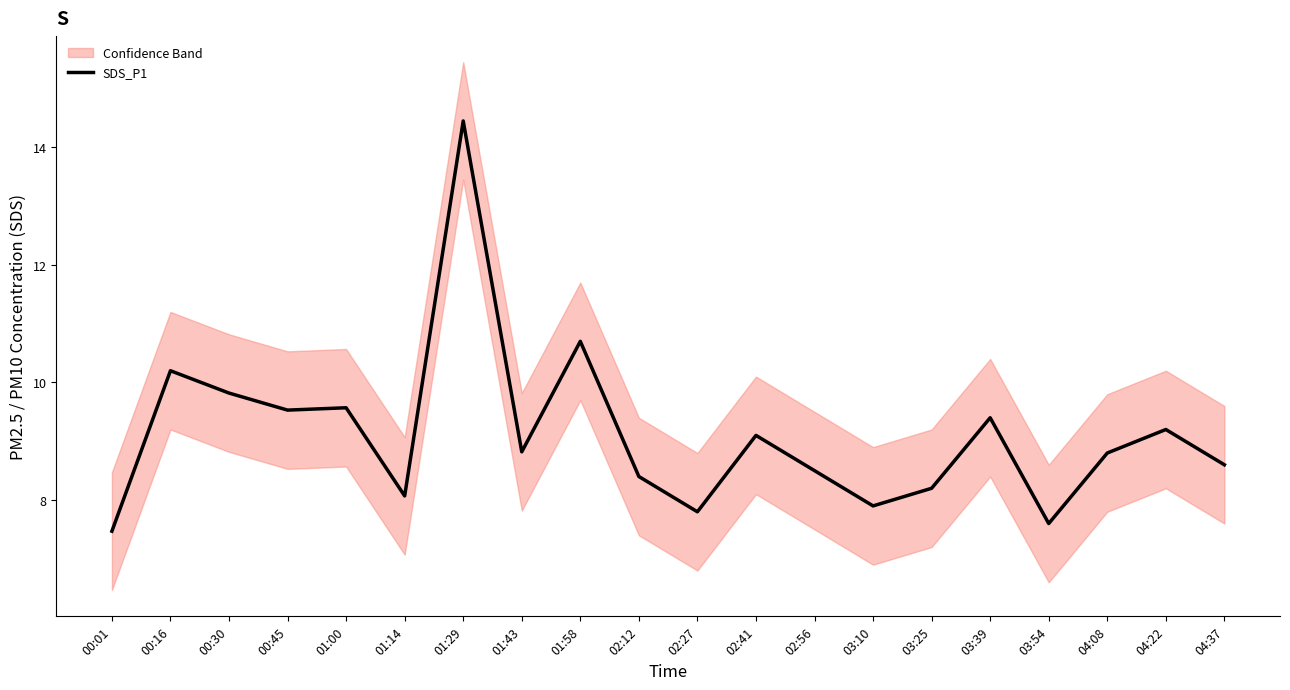

What is the label of the 18th point from the right?

00:30